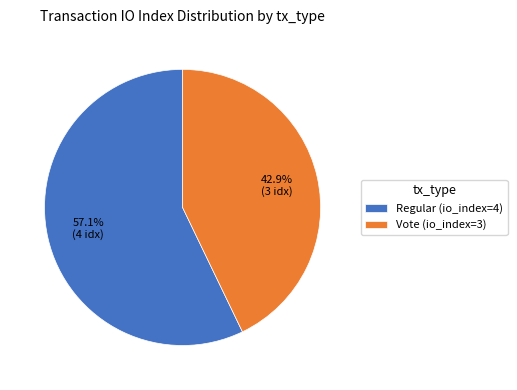

The Regular (io_index=4) slice represents 69% of the pie. True or false?

False